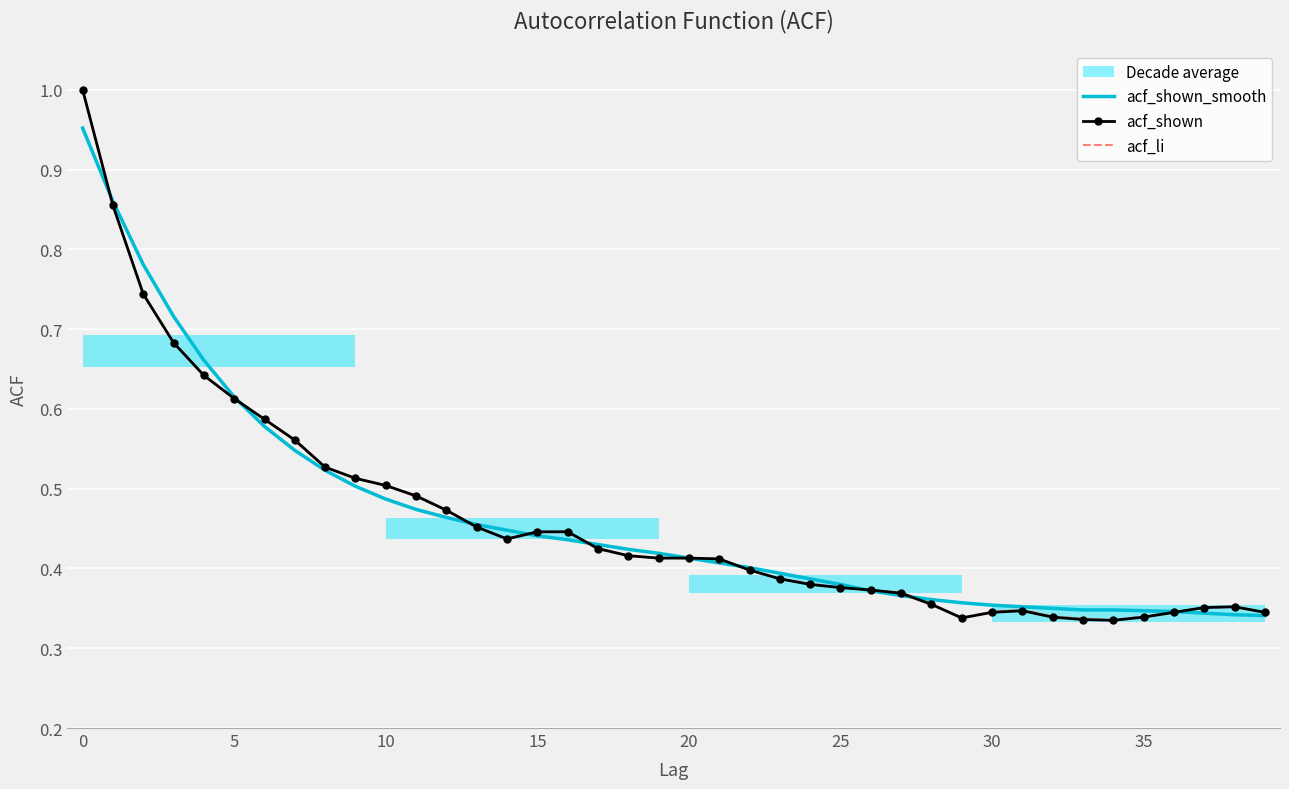

True or false: acf_li and acf_shown cross at least once.

False